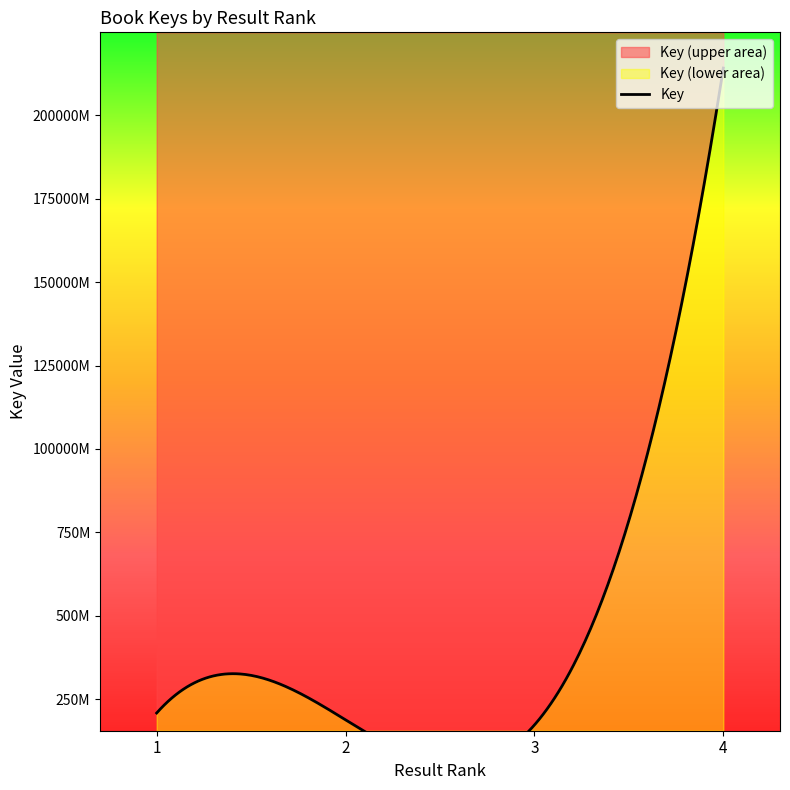

Which label corresponds to the smallest value in the chart?

3